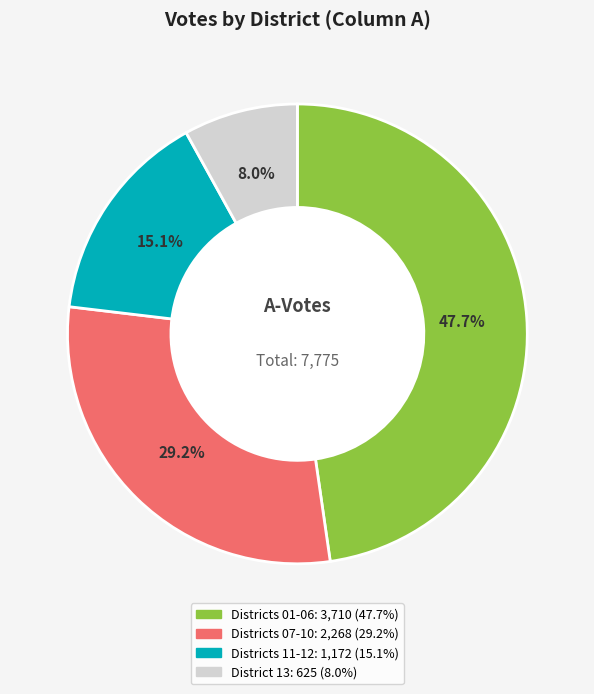

Does any single category account for the majority?

No